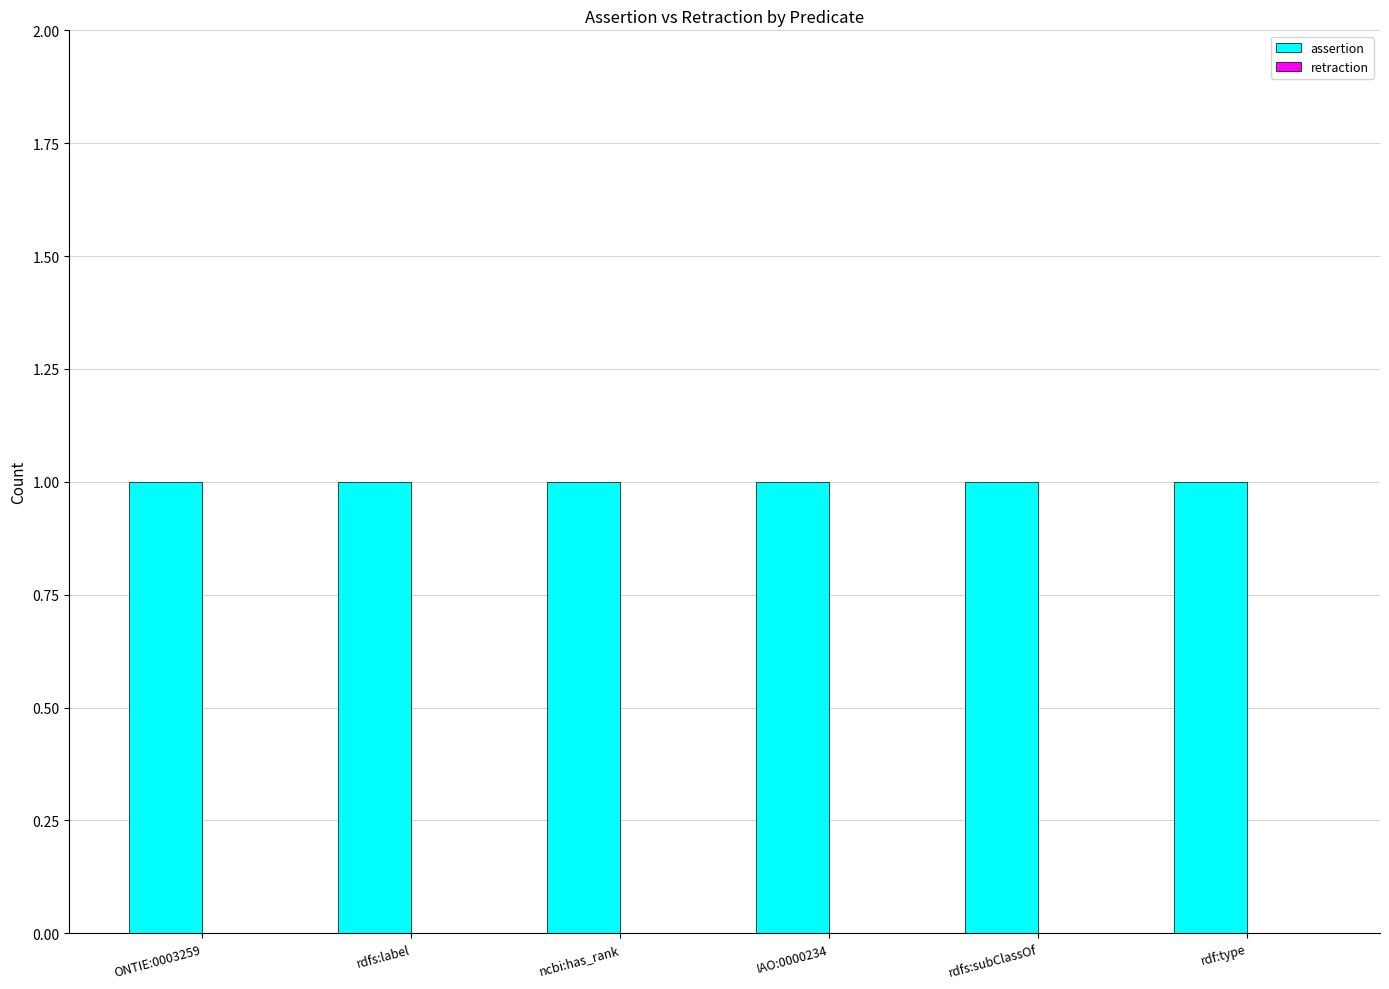

What is the label of the 6th bar from the right?

ONTIE:0003259